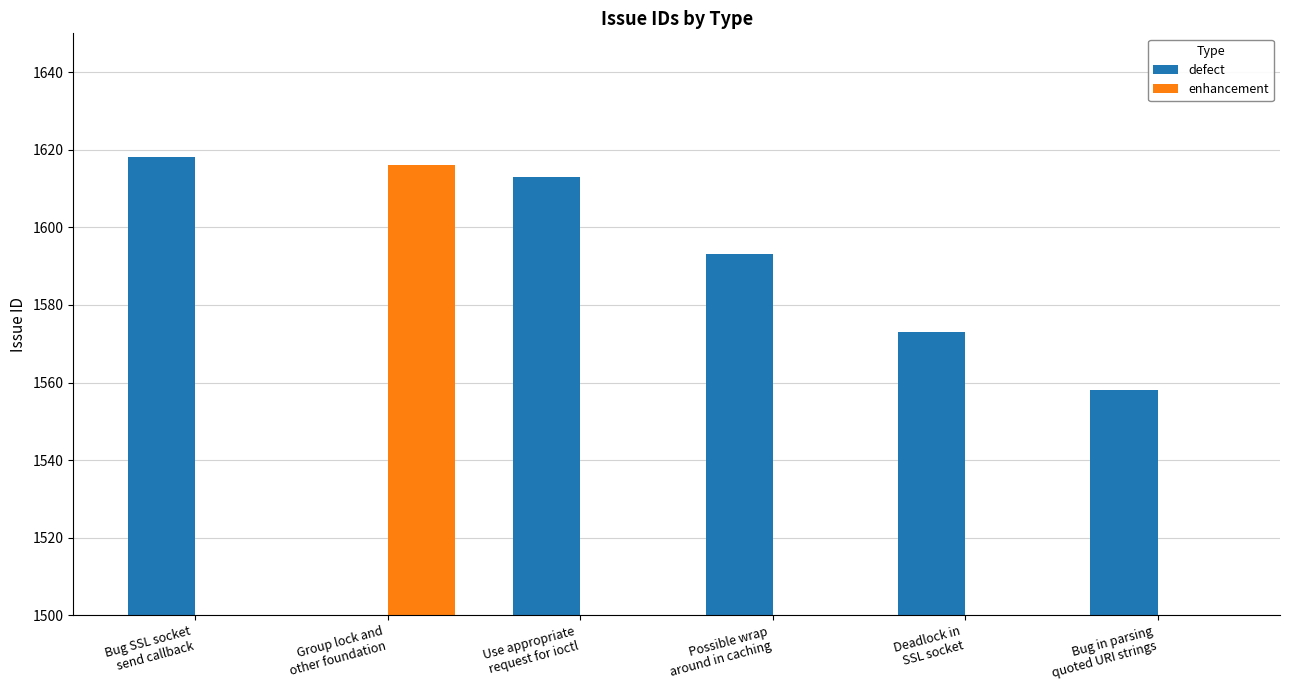

Which series has the largest range (max minus min)?

defect